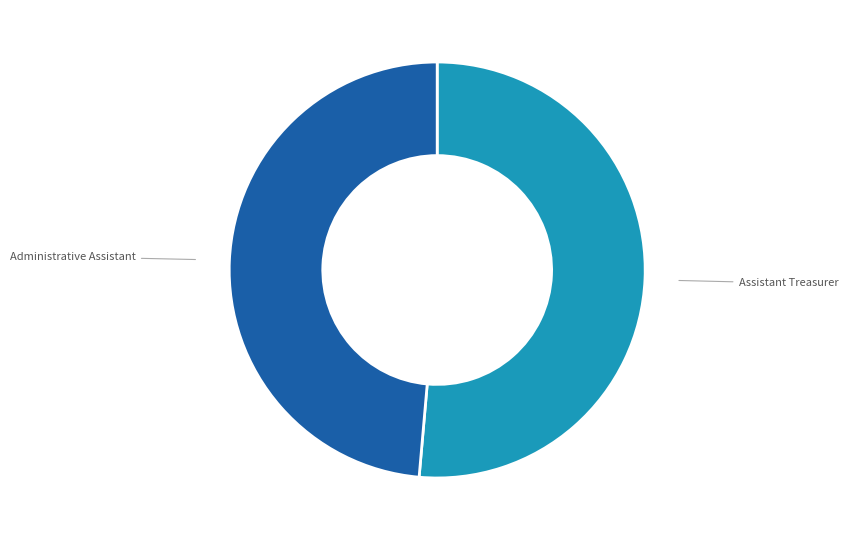

The Administrative Assistant slice represents 54% of the pie. True or false?

False